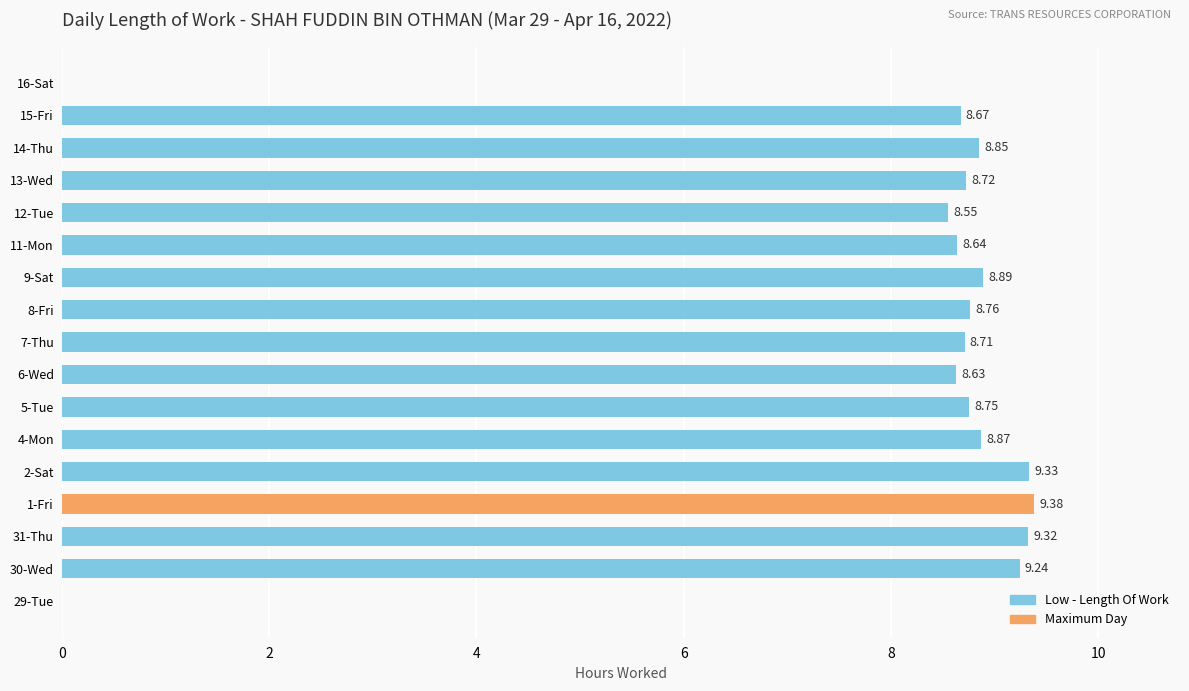

Does the chart contain stacked bars?

No